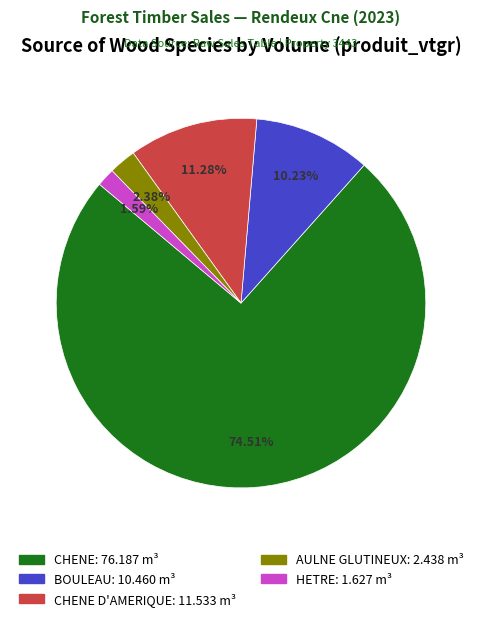

Is there a majority slice in this chart?

Yes